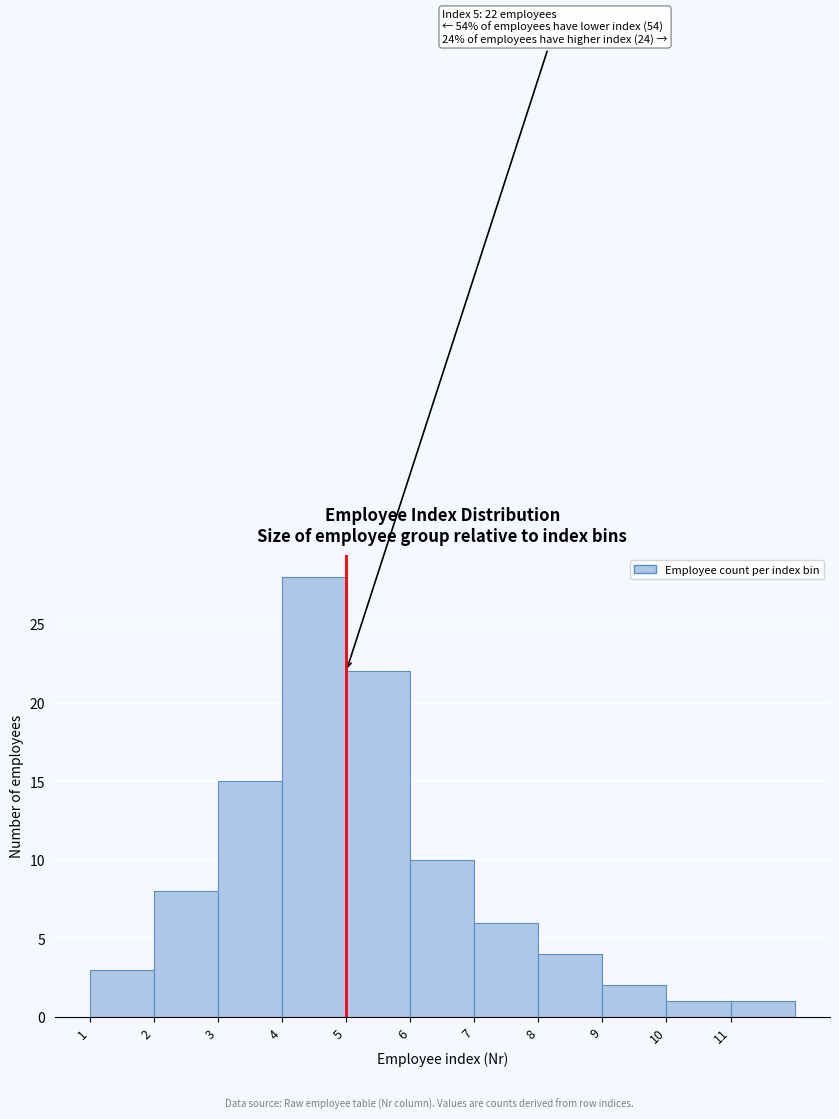

Which range on the x-axis has the tallest bar?

4 to 5